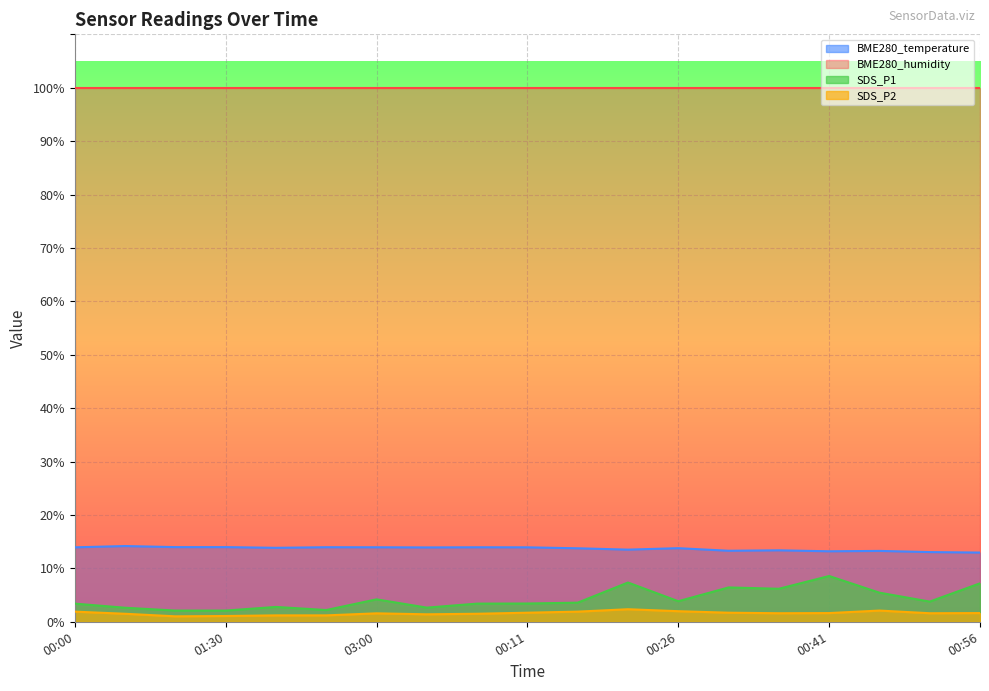

True or false: SDS_P2 has a value of 1.2 at 02:30.

True